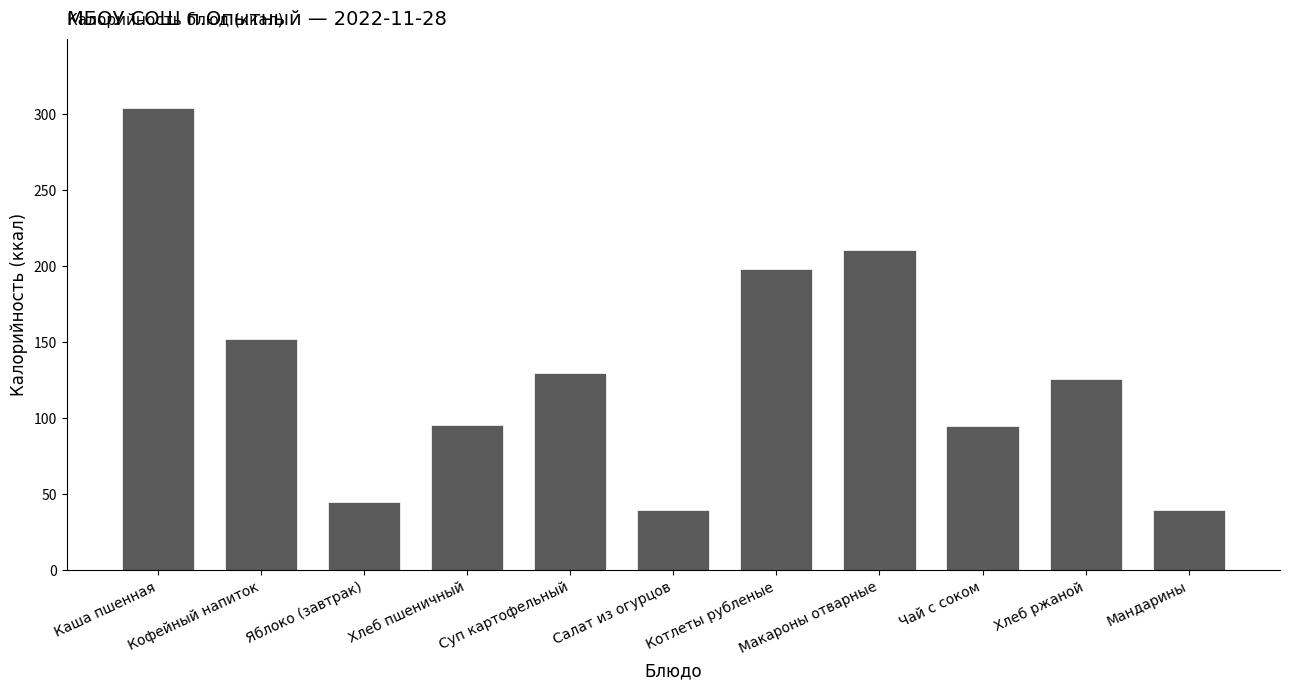

What is the difference between the second highest and second lowest values?

171